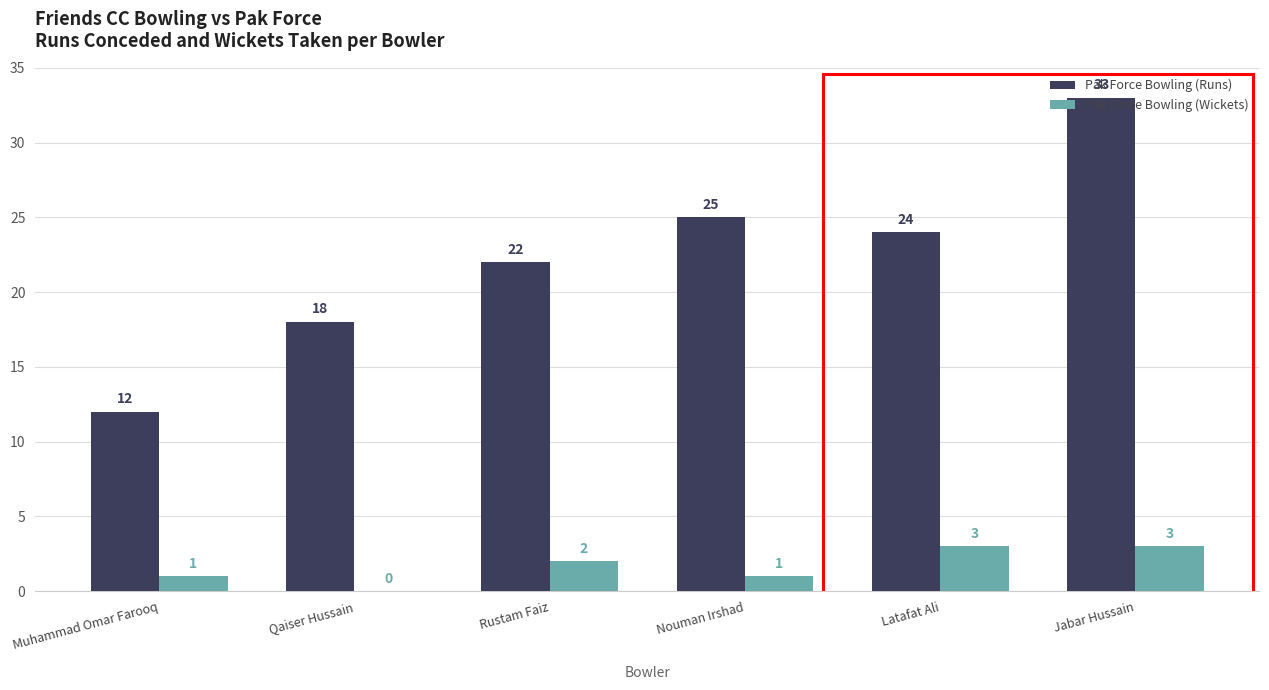

What is the sum of all Pak Force Bowling (Runs) values?

134